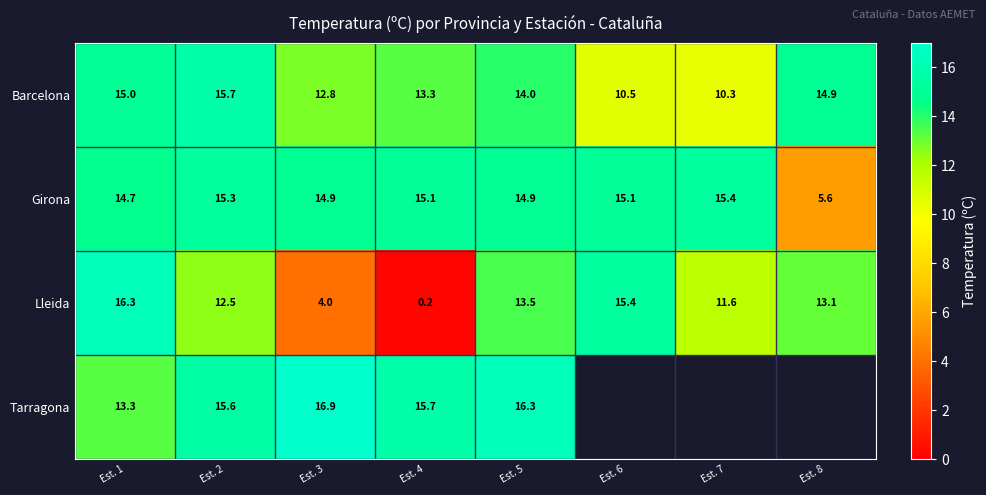

What is the difference between the Barcelona values at Est. 3 and Est. 5?

1.2